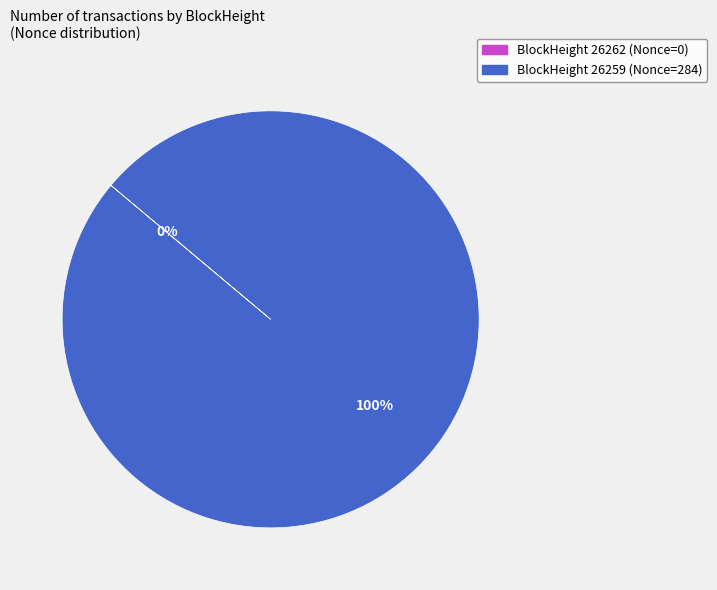

What percentage is the BlockHeight 26259 (Nonce=284) slice, to the nearest percent?

100%